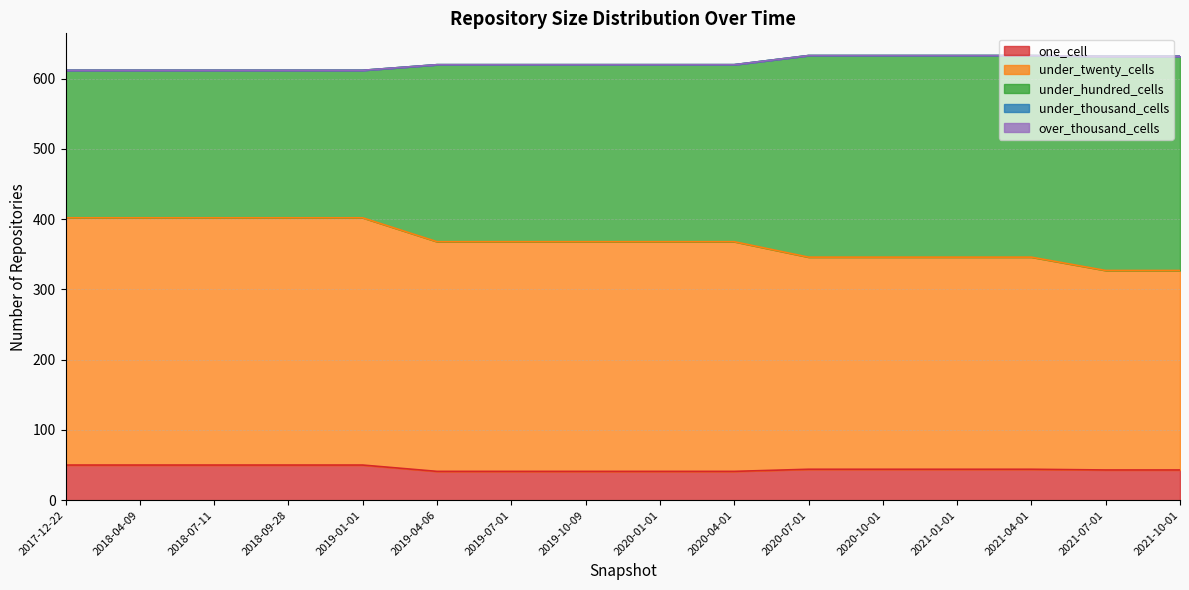

How many one_cell values are between 41 and 50?

16